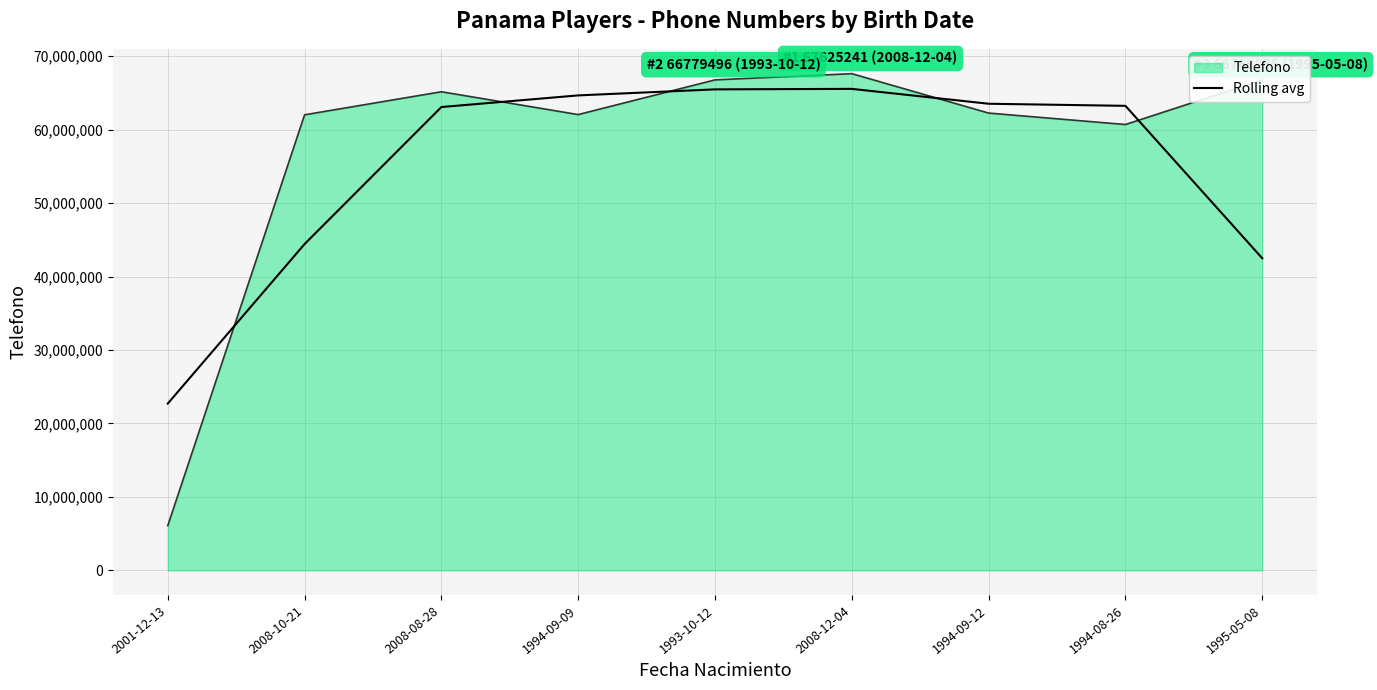

At which category does the chart reach its minimum across all series?

2001-12-13